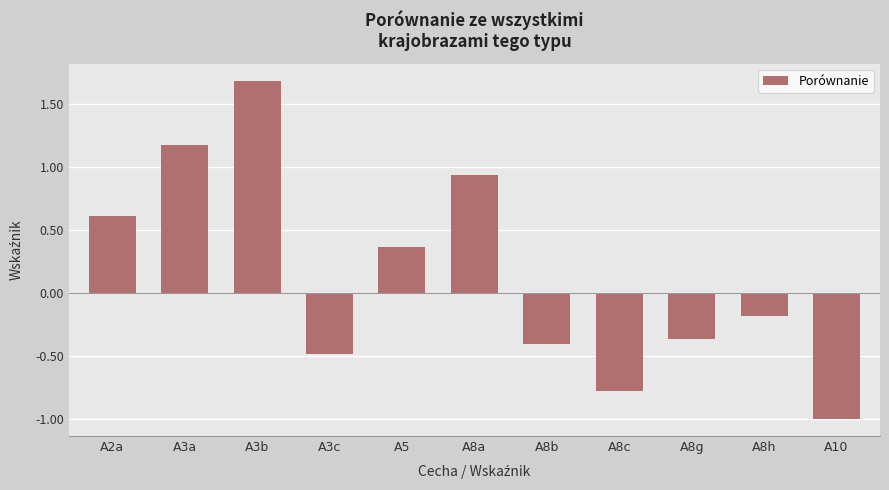

How many values exceed 0?

5